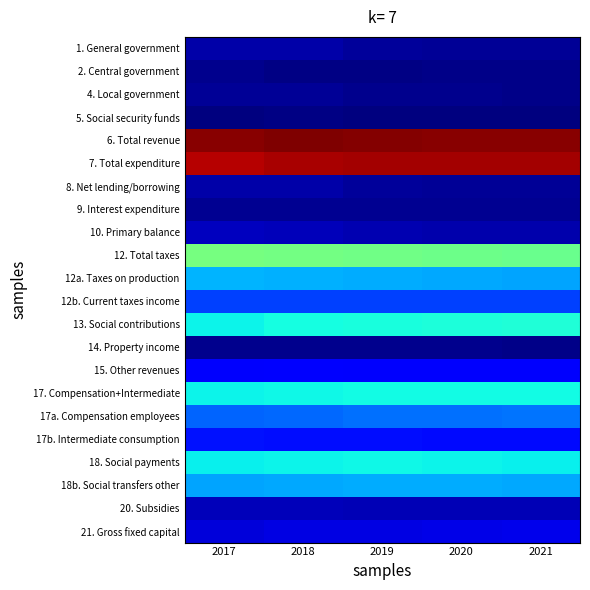

What is the total value across all series at 2018?

211.4